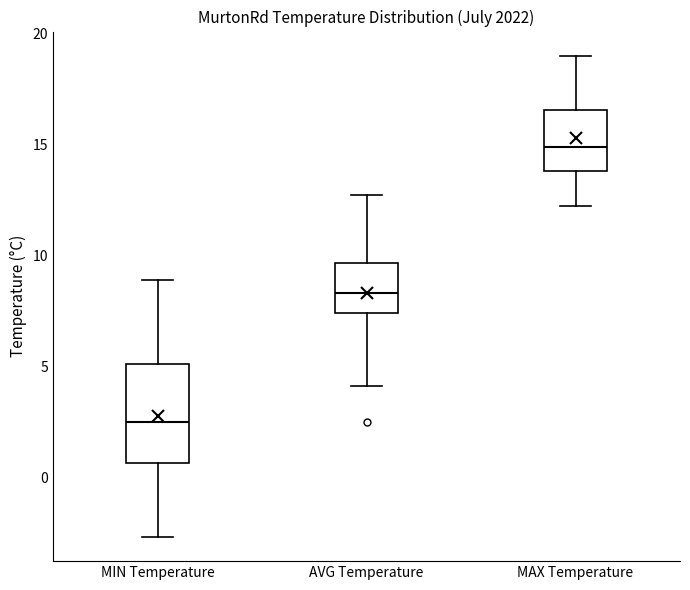

Which box is the tallest, from its lower edge to its upper edge?

MIN Temperature